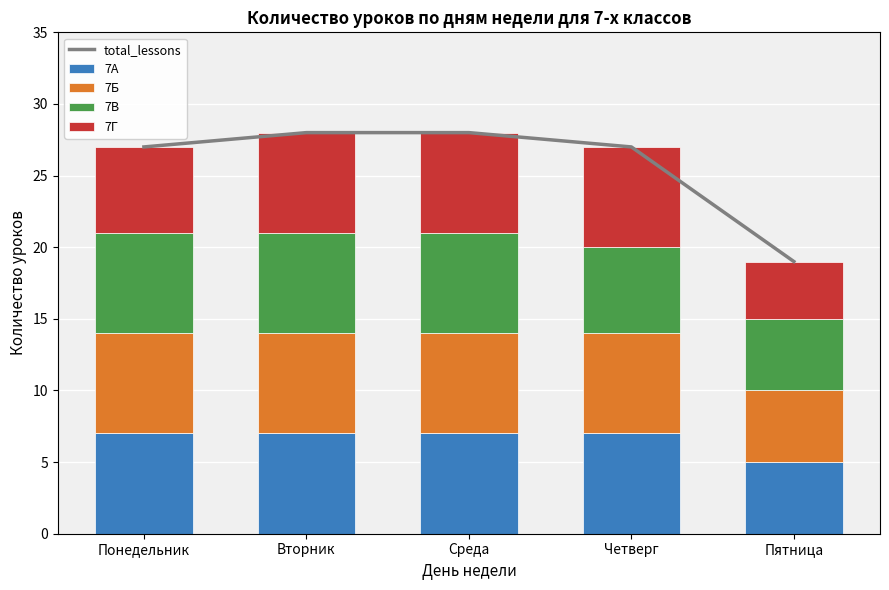

Rank the series at Понедельник from lowest to highest value.

7Г, 7А, 7Б, 7В, total_lessons